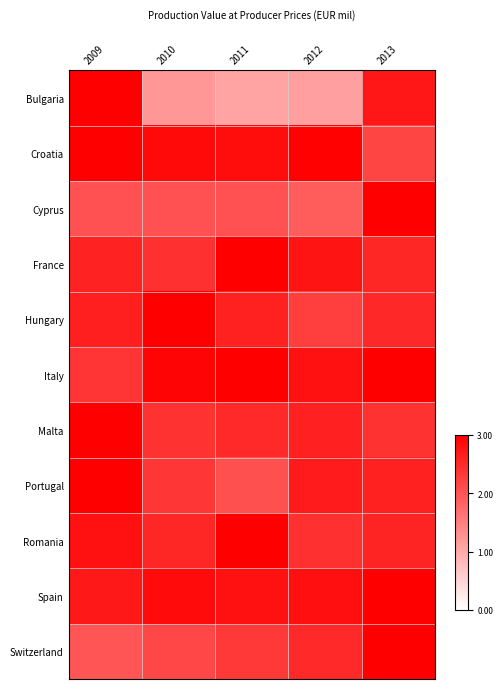

Rank the series at 2011 from highest to lowest value.

France, Romania, Italy, Croatia, Spain, Hungary, Malta, Switzerland, Portugal, Cyprus, Bulgaria